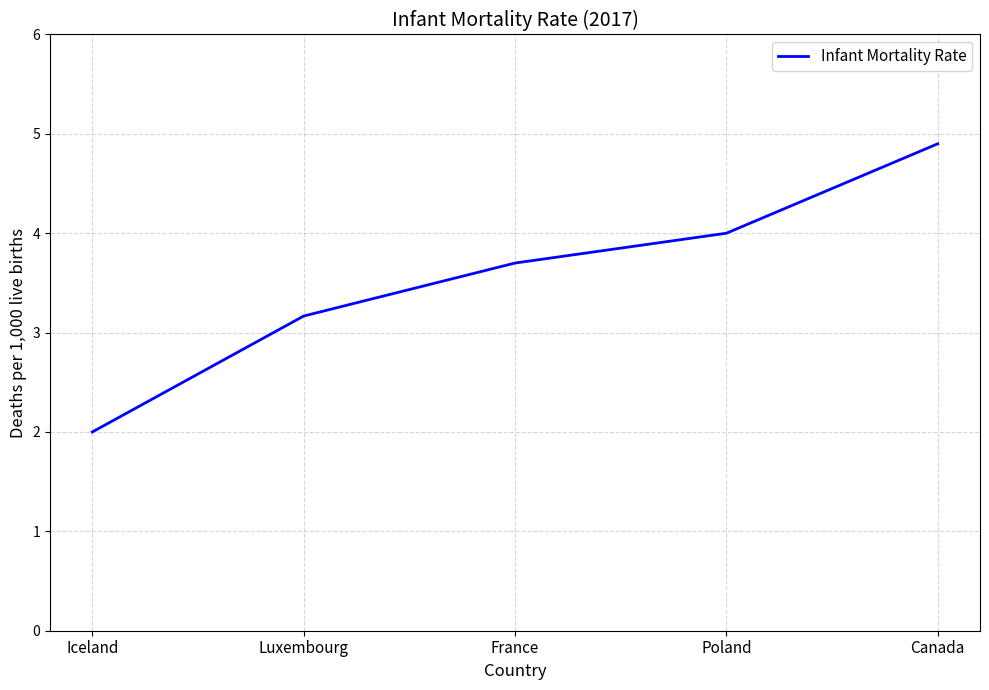

Where is the data nearest to the value 3?

Luxembourg